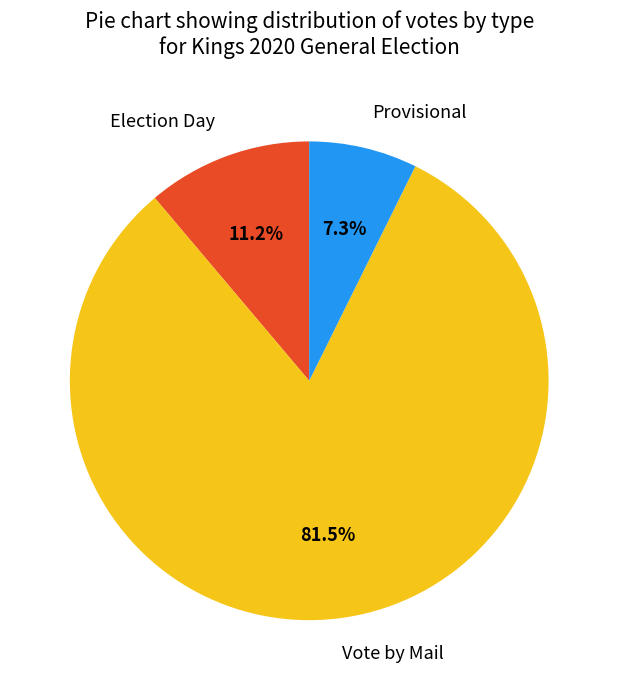

Rank the categories by value from lowest to highest.

Provisional, Election Day, Vote by Mail